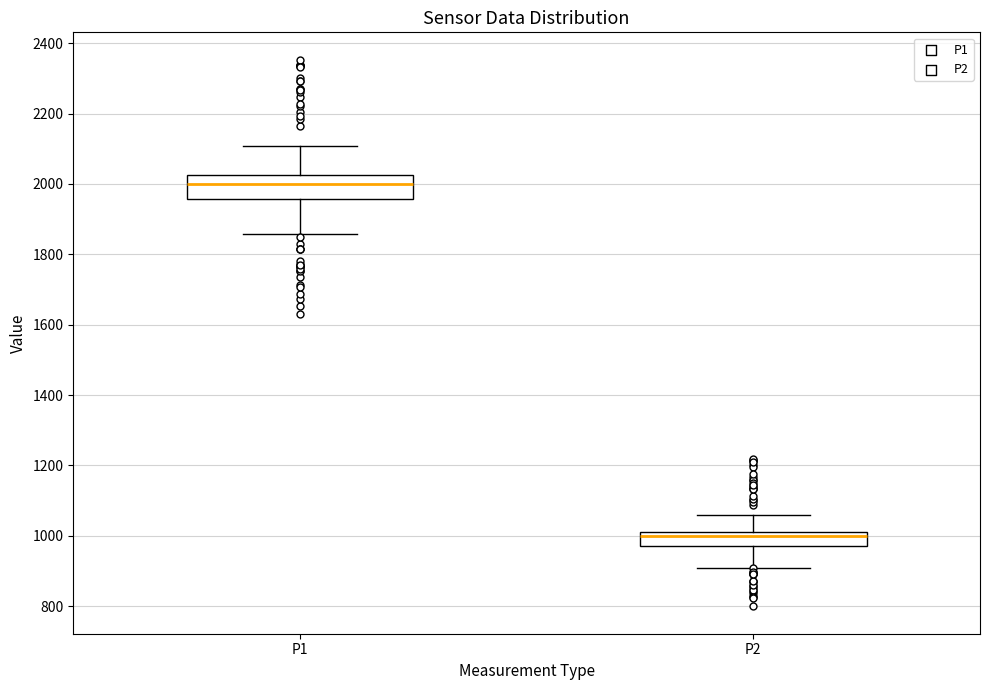

Reading left to right, transcribe this box plot: for each box, give where its median line is, the range the box spans, and where its two whiskers end, as read against the y-axis. The values are not printed on the chart, so give them approximately, as read against the axis.

P1: median 2000, box 1960 to 2020, whiskers 1860 to 2100
P2: median 1000, box 980 to 1020, whiskers 900 to 1060